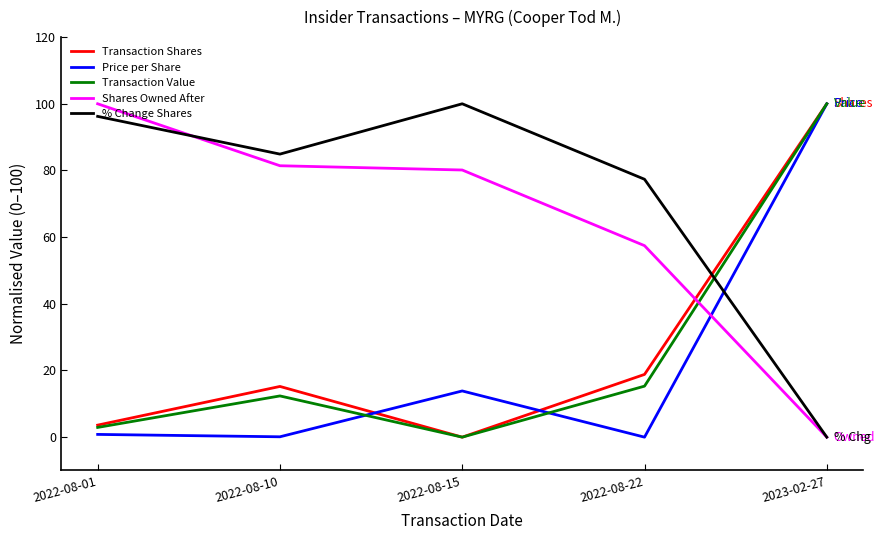

True or false: Shares Owned After has more than 0 interior local peaks.

False